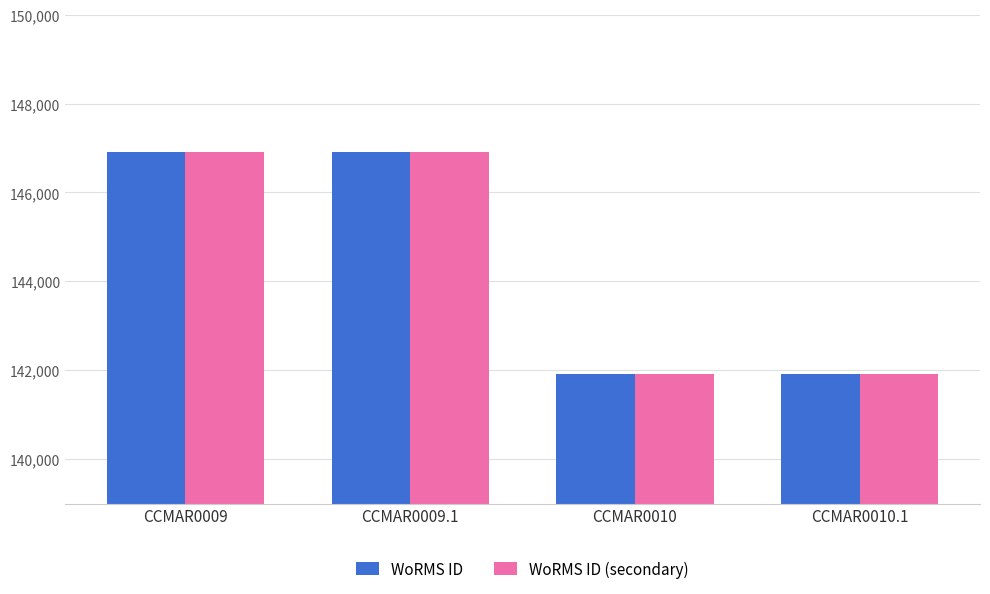

What is the label of the 3rd bar from the left?

CCMAR0010